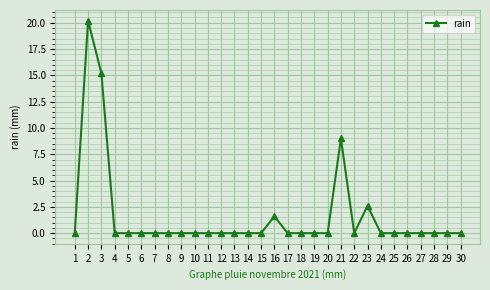

The value at 11 is 0.0. True or false?

True